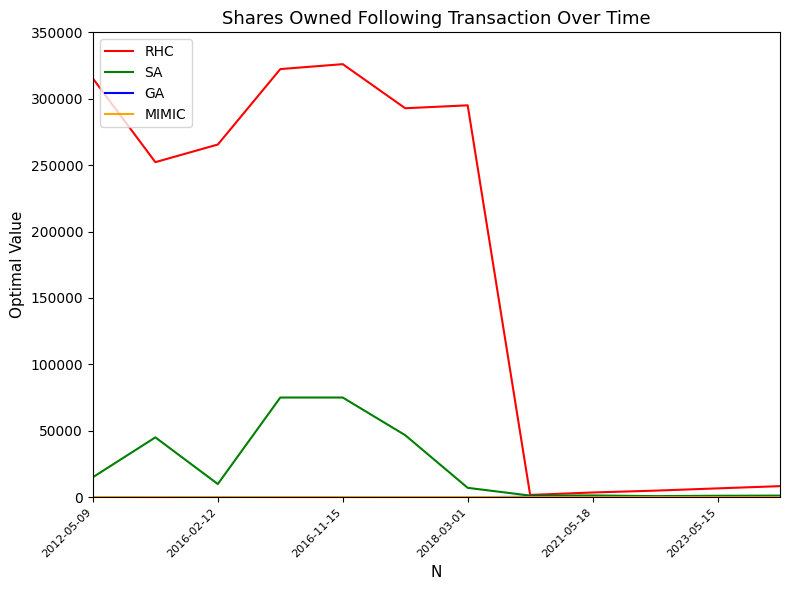

What is the lowest value of the RHC series?

1658.0